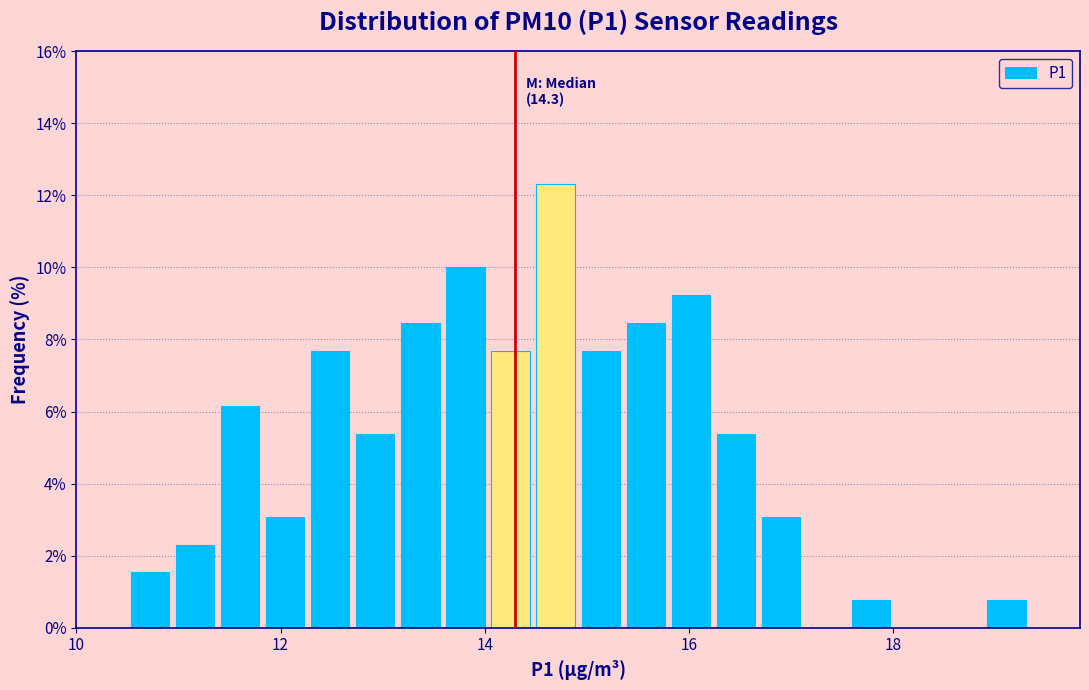

Read against the x-axis, roughly where is the centre of the tallest bar?

14.6